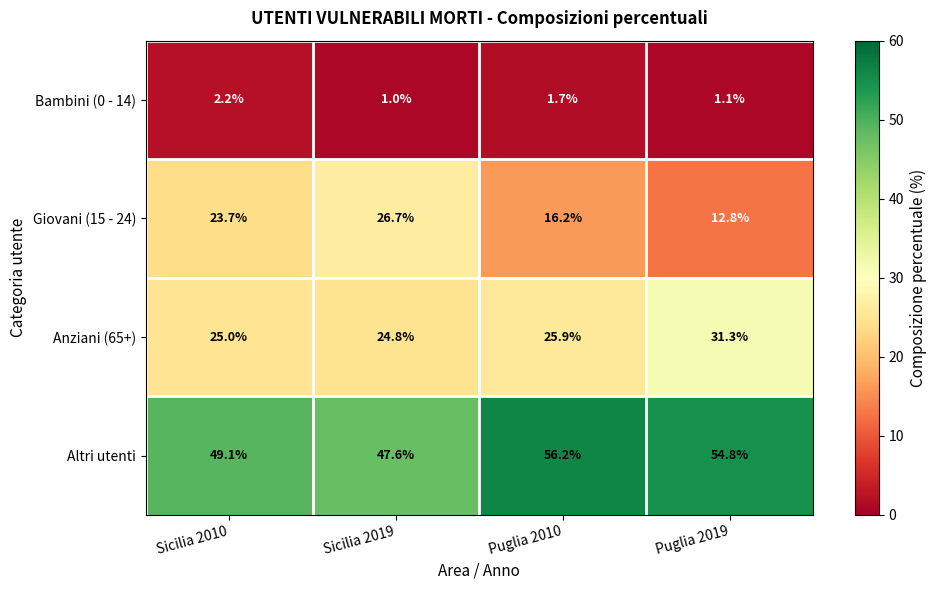

True or false: Giovani (15 - 24) has a value of 23.7 at Sicilia 2010.

True